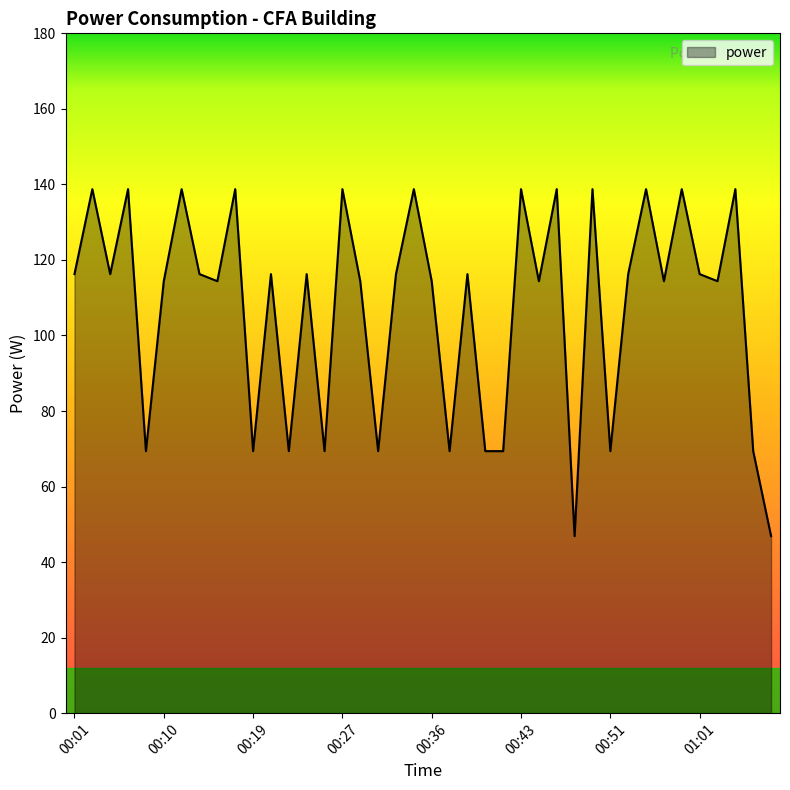

What is the minimum value shown in the chart?

46.9